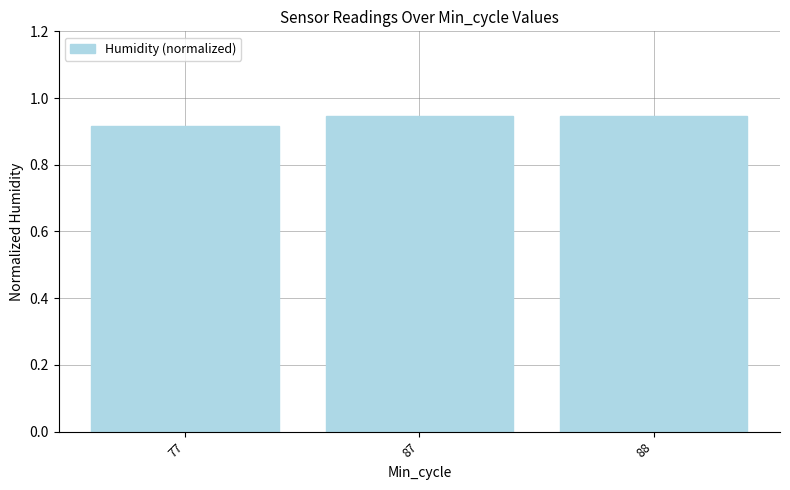

Which label corresponds to the smallest value in the chart?

77